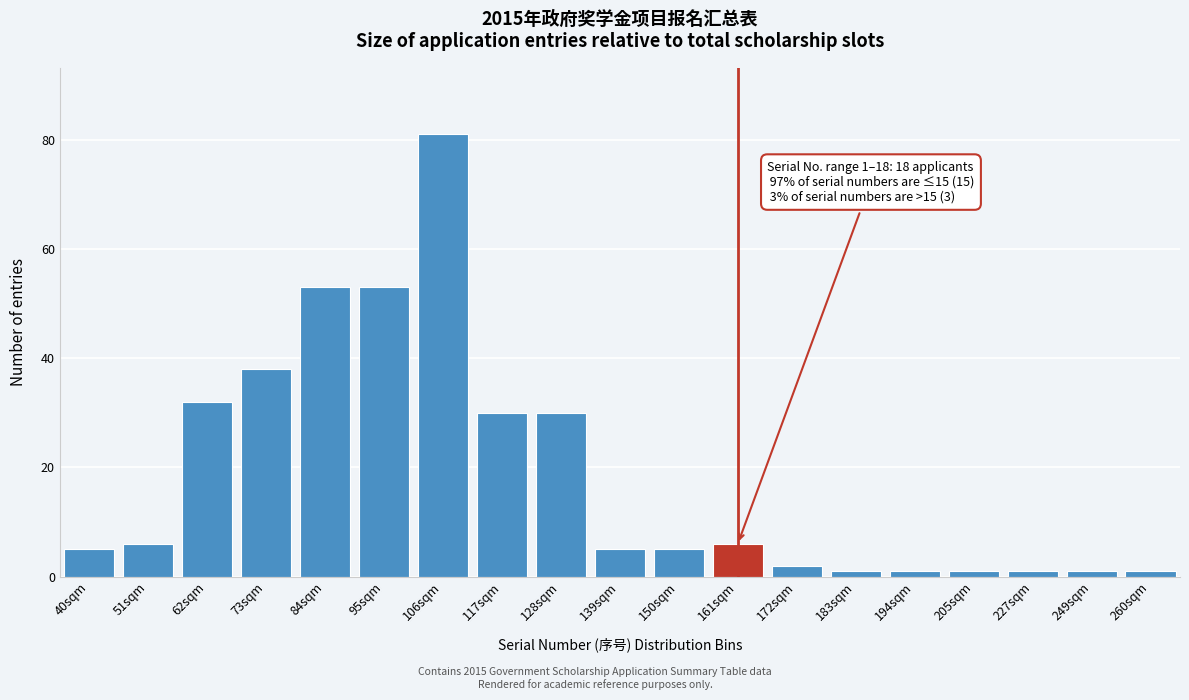

Reading left to right, extract all data points from this chart.

40sqm=5	51sqm=6	62sqm=32	73sqm=38	84sqm=53	95sqm=53	106sqm=81	117sqm=30	128sqm=30	139sqm=5	150sqm=5	161sqm=6	172sqm=2	183sqm=1	194sqm=1	205sqm=1	227sqm=1	249sqm=1	260sqm=1